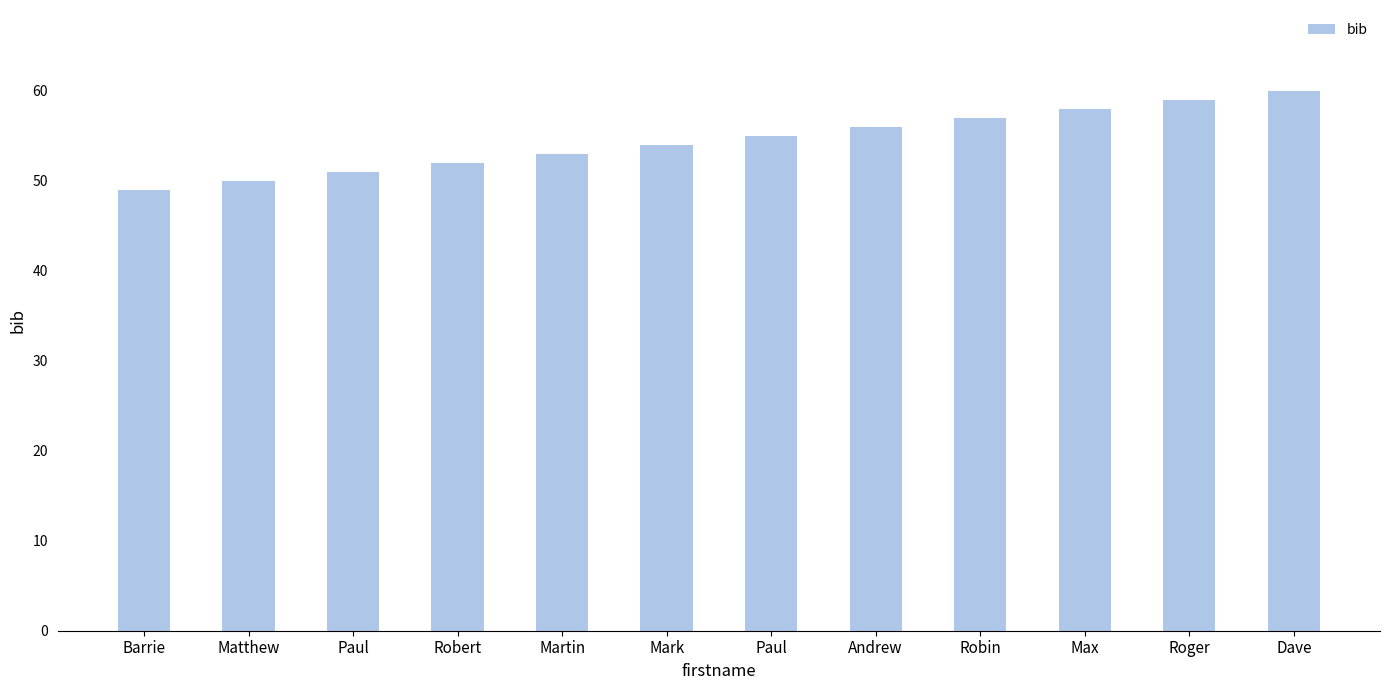

Does the chart contain any negative values?

No